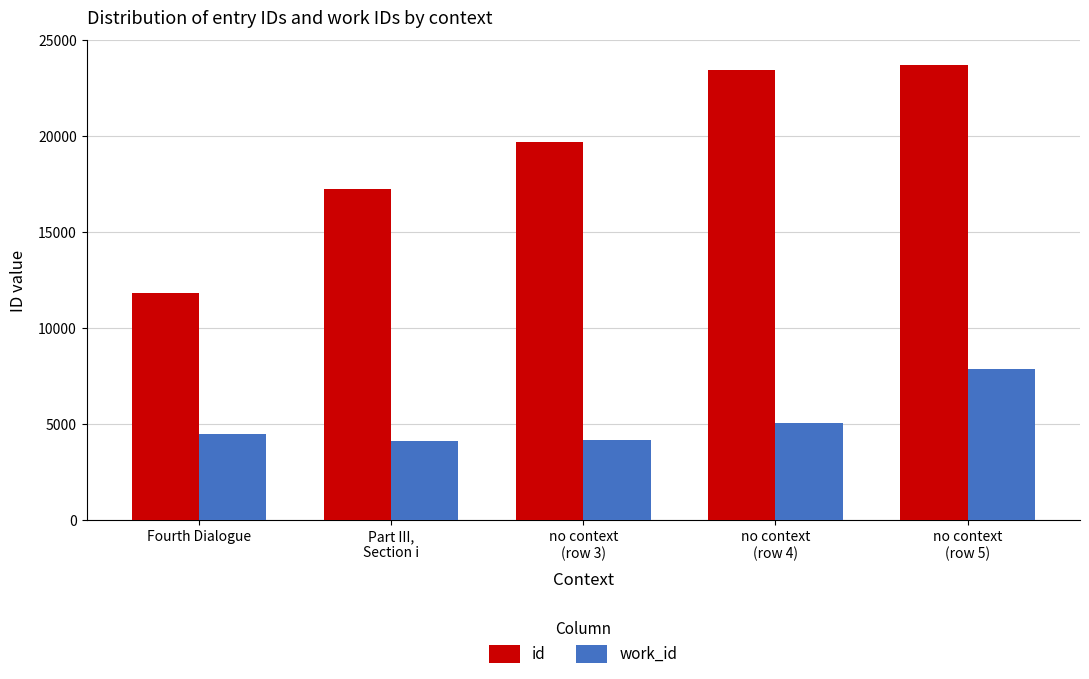

What are all the series names shown in the legend?

id, work_id